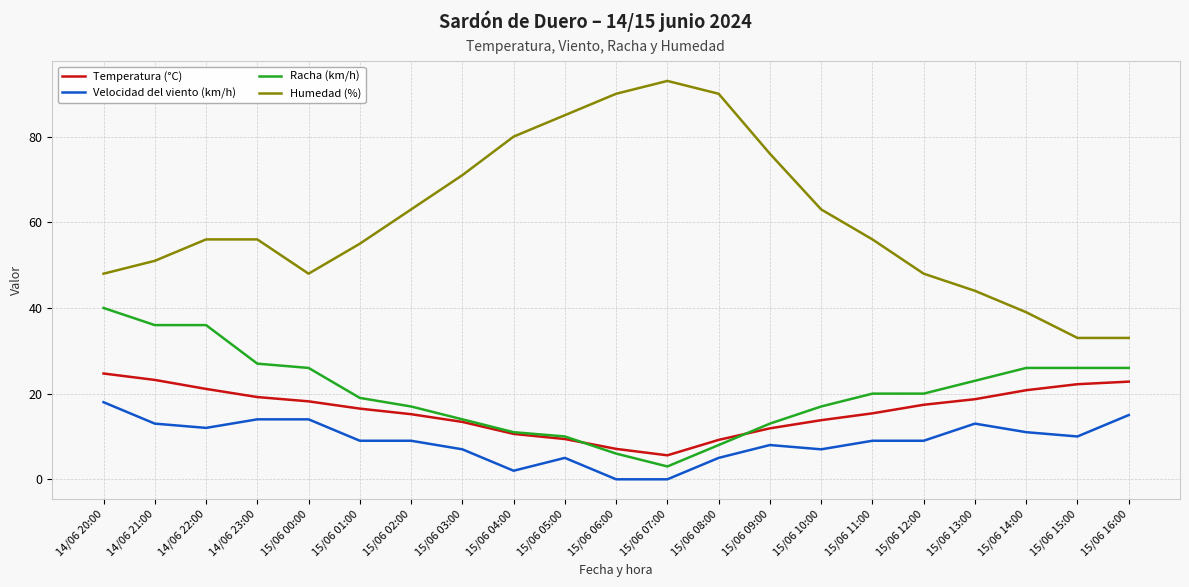

What is the maximum value shown in the chart?

93.0